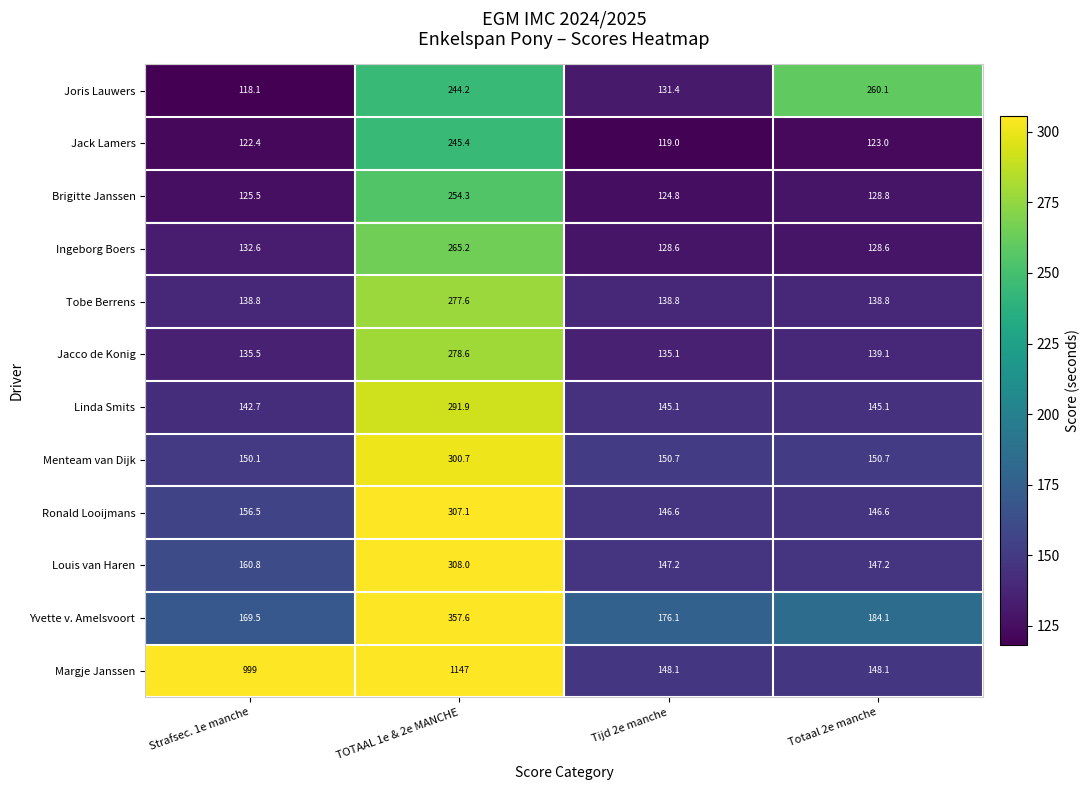

How many series are shown in this chart?

12